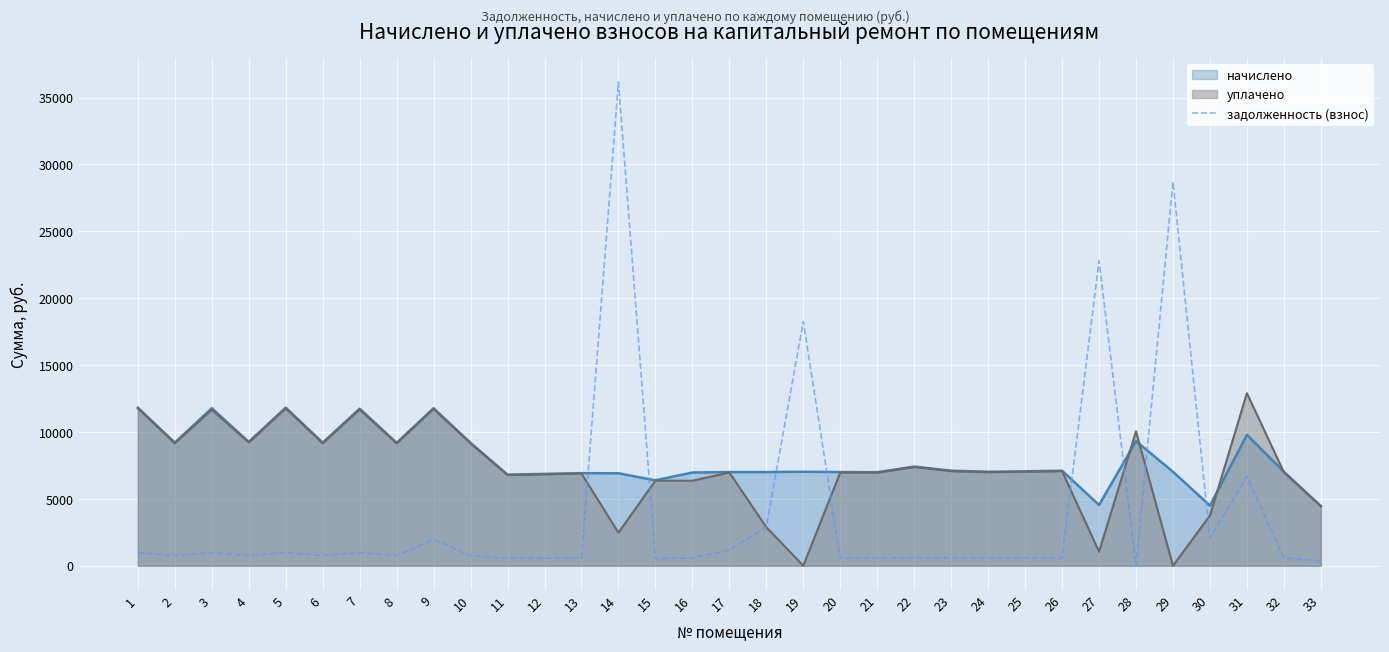

At which category does the data reach its first local peak?

3